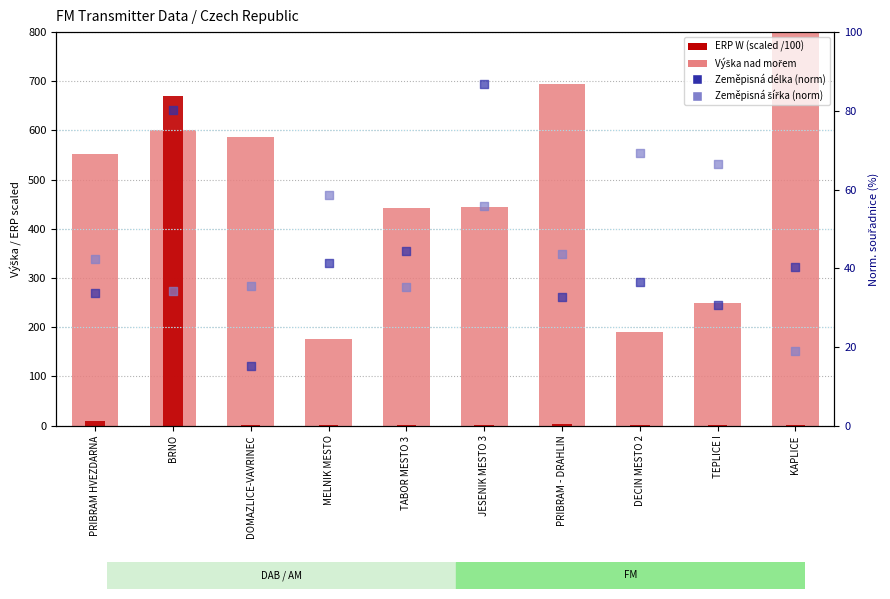

Which series contains the highest Y value?

Výška nad mořem